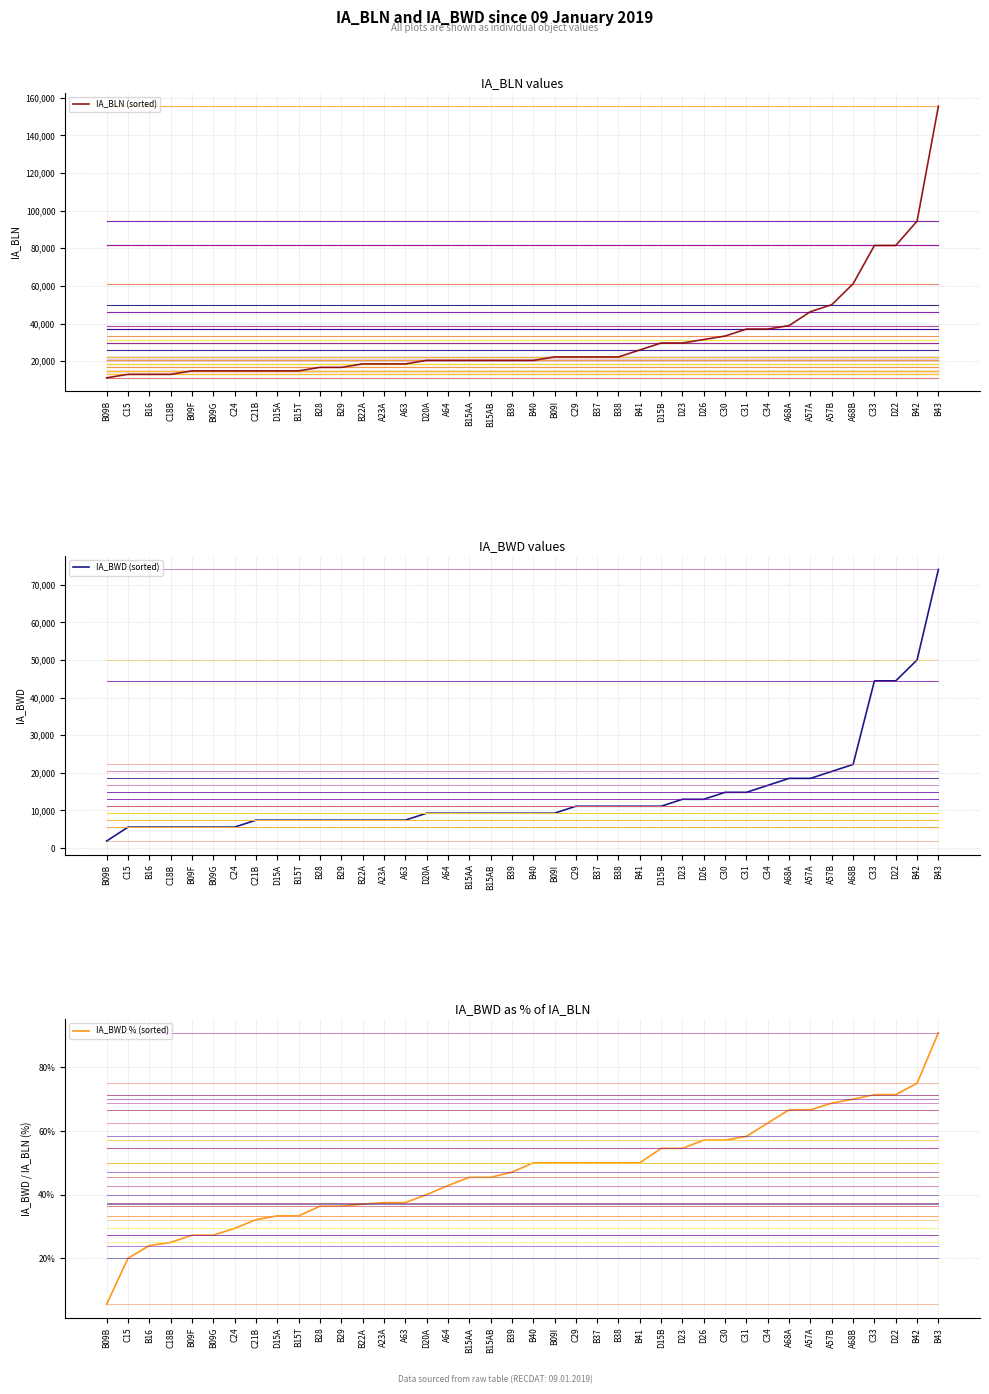

What position from the right is C21B?

33